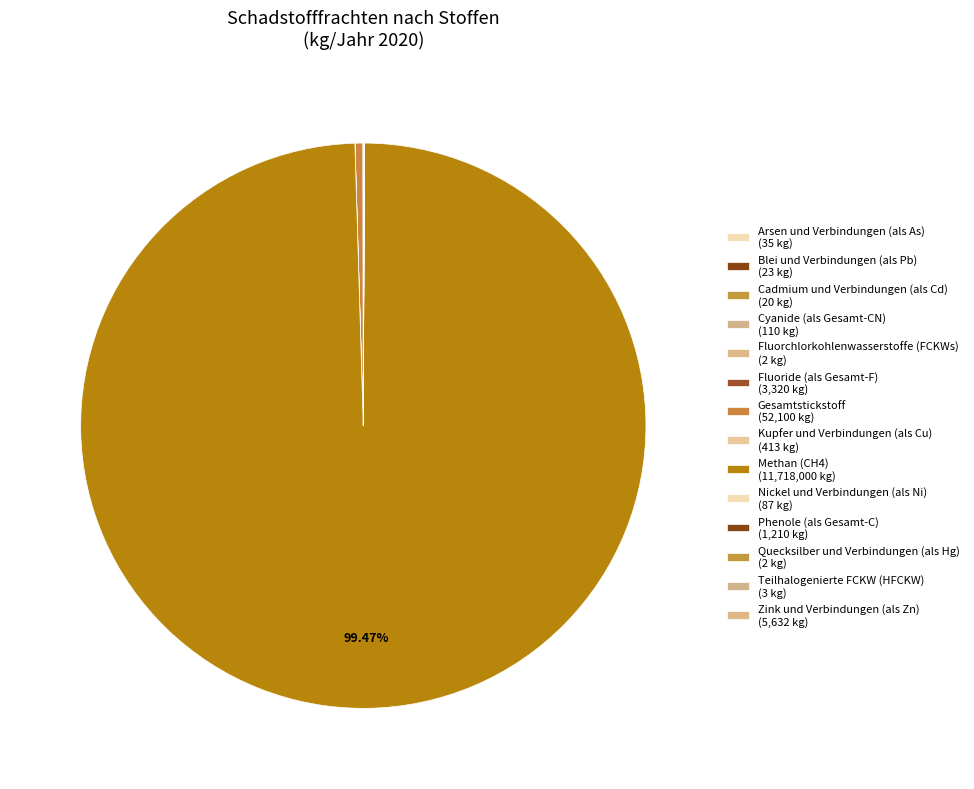

Which slice is the largest?

Methan (CH4)